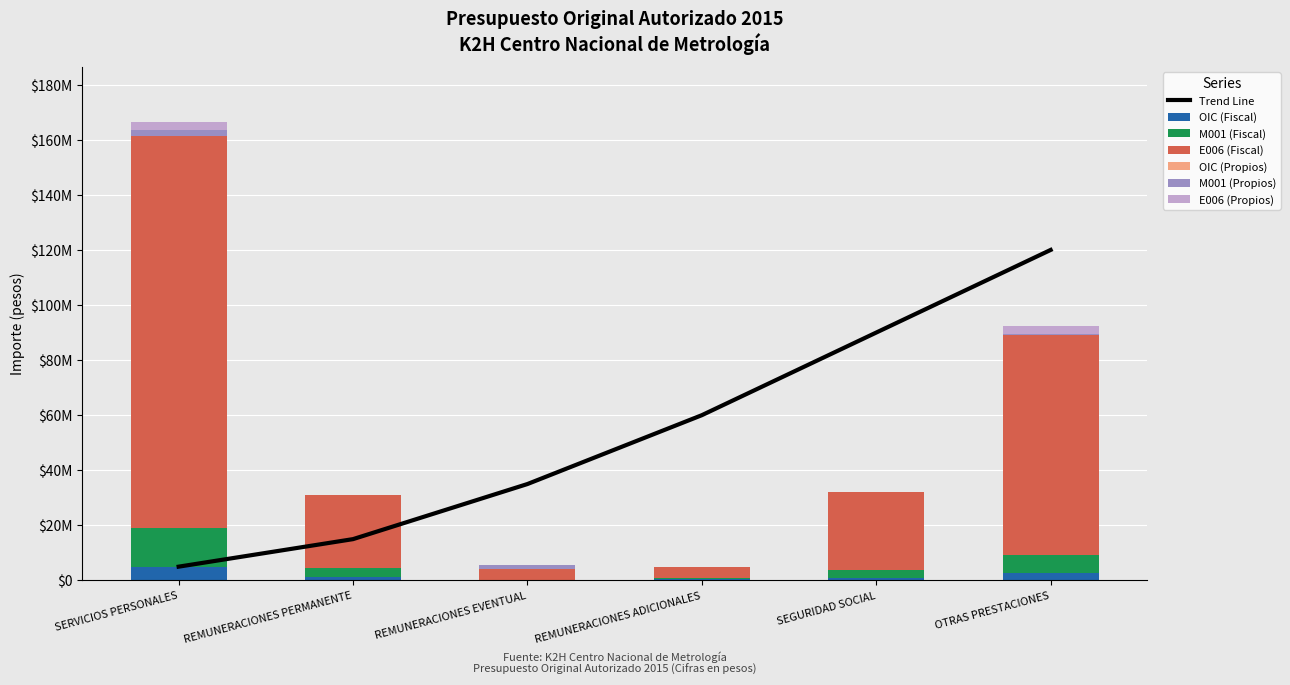

At how many categories does at least one series exceed 59386677?

2